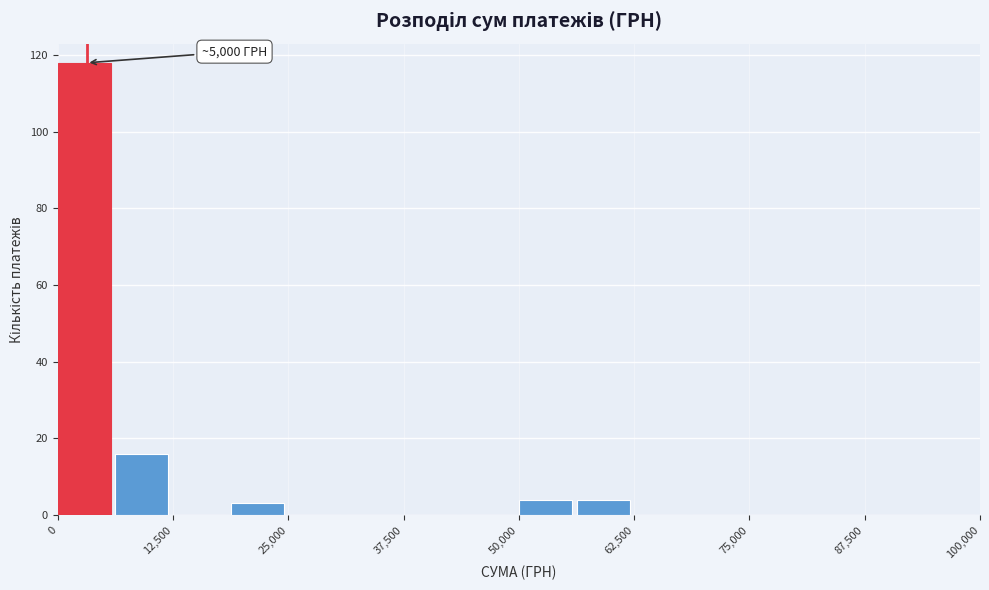

Around what value on the x-axis is the tallest bar? Give the approximate position of its centre, as read against the axis.

2000